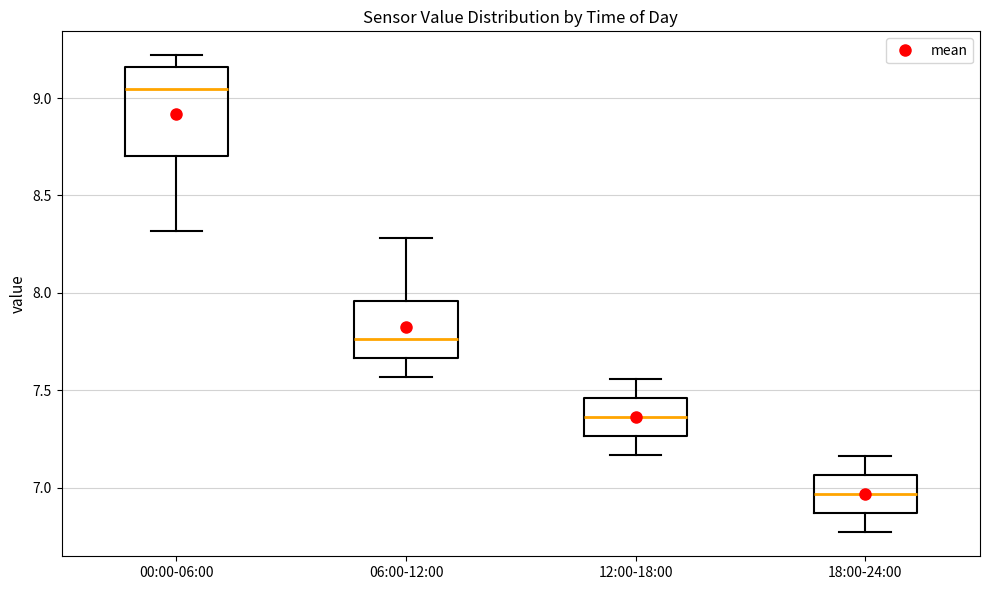

Reading left to right, transcribe this box plot: for each box, give where its median line is, the range the box spans, and where its two whiskers end, as read against the y-axis. The values are not printed on the chart, so give them approximately, as read against the axis.

00:00-06:00: median 9.05, box 8.70 to 9.15, whiskers 8.30 to 9.20
06:00-12:00: median 7.75, box 7.65 to 7.95, whiskers 7.55 to 8.30
12:00-18:00: median 7.35, box 7.25 to 7.45, whiskers 7.15 to 7.55
18:00-24:00: median 6.95, box 6.85 to 7.05, whiskers 6.75 to 7.15